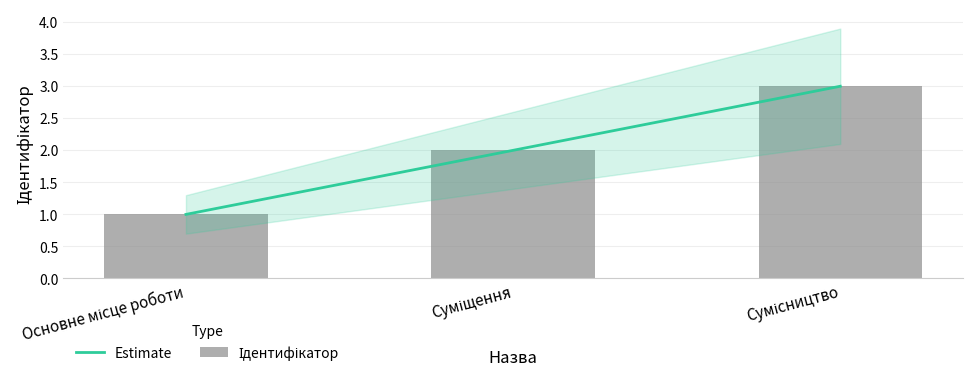

What is the difference between the values at Основне місце роботи and Сумісництво?

2